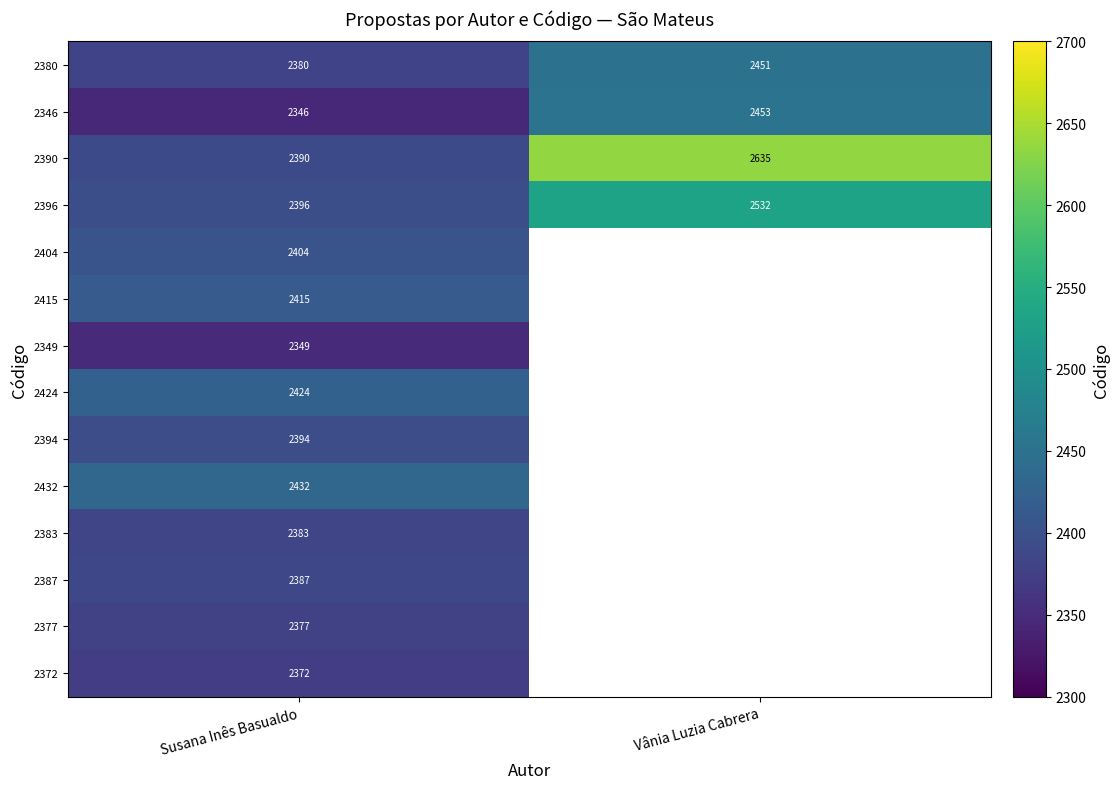

Which label corresponds to the largest value in the chart?

Vânia Luzia Cabrera